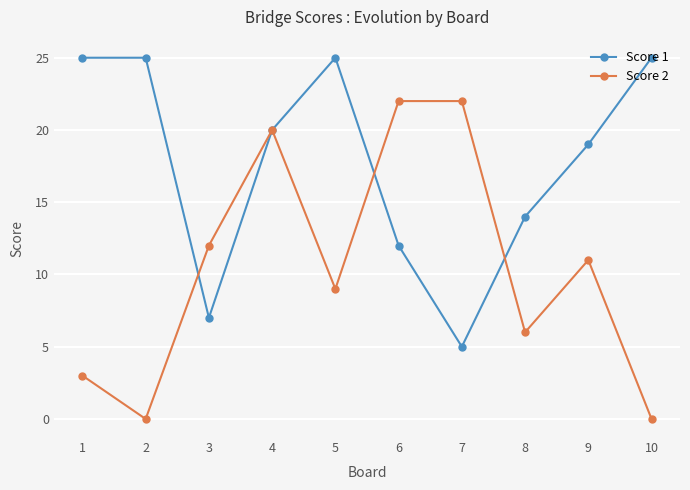

Is it true that Score 1 equals 44 at 1?

False